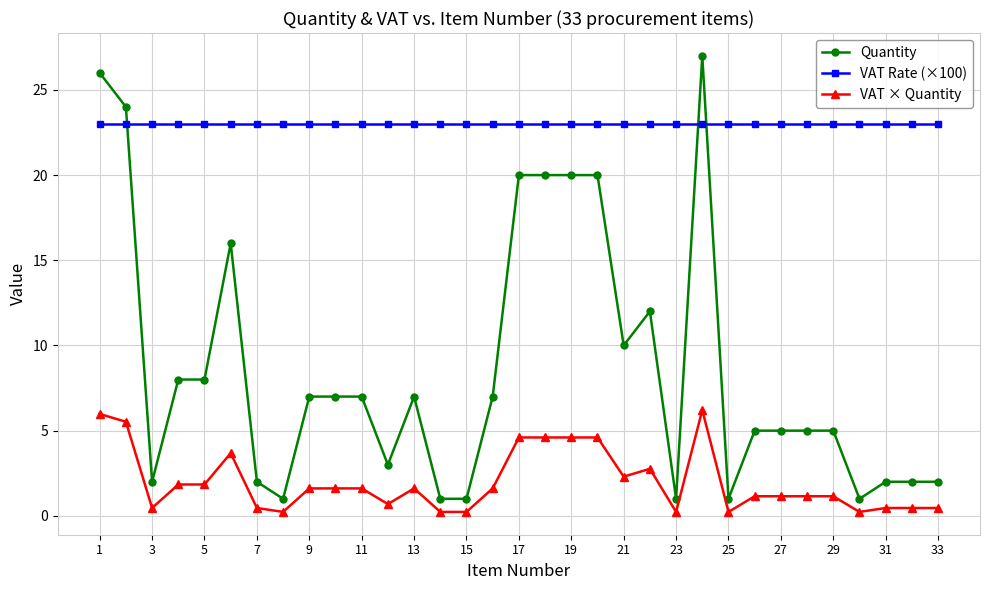

Rank the series by their maximum value, from highest to lowest.

Quantity, VAT Rate (×100), VAT × Quantity